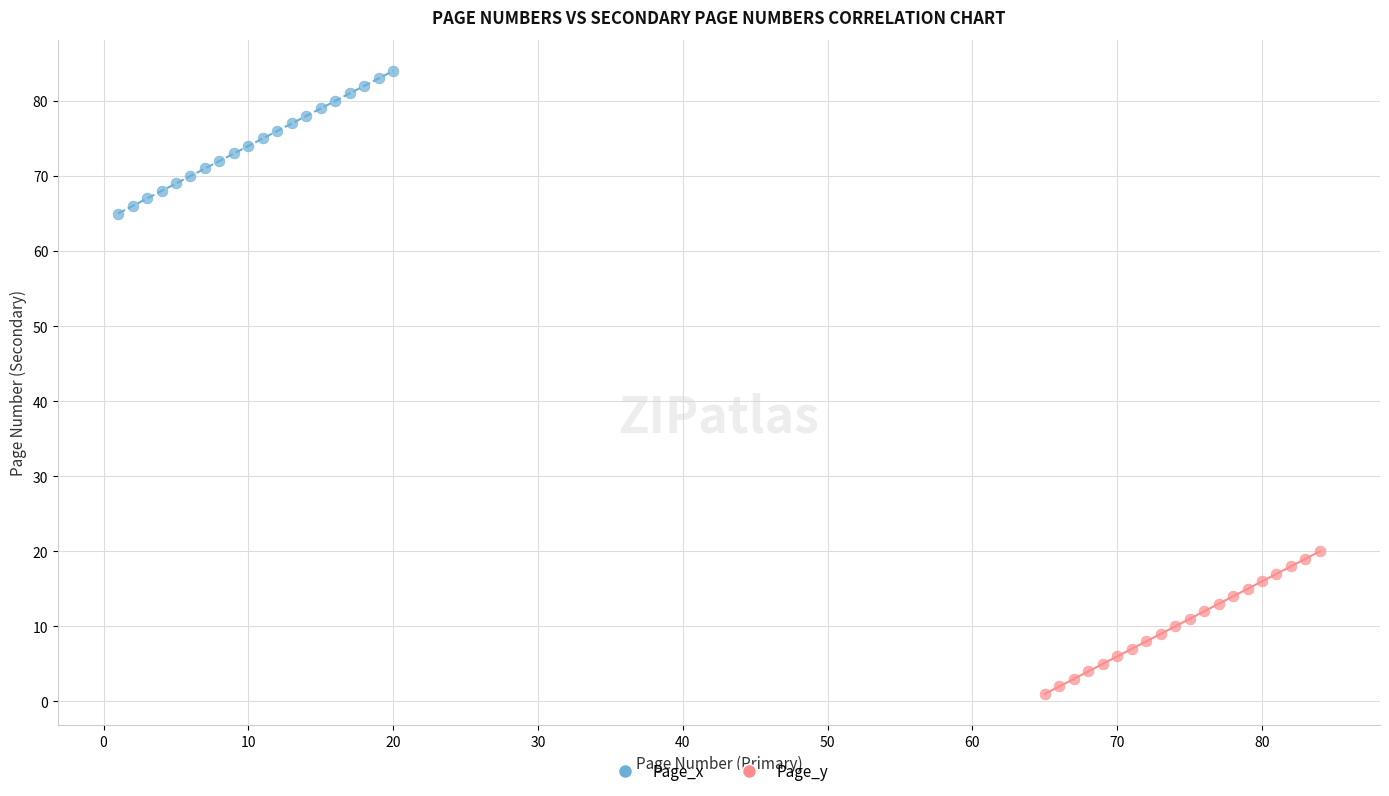

Which series contains the highest Y value?

Page_x